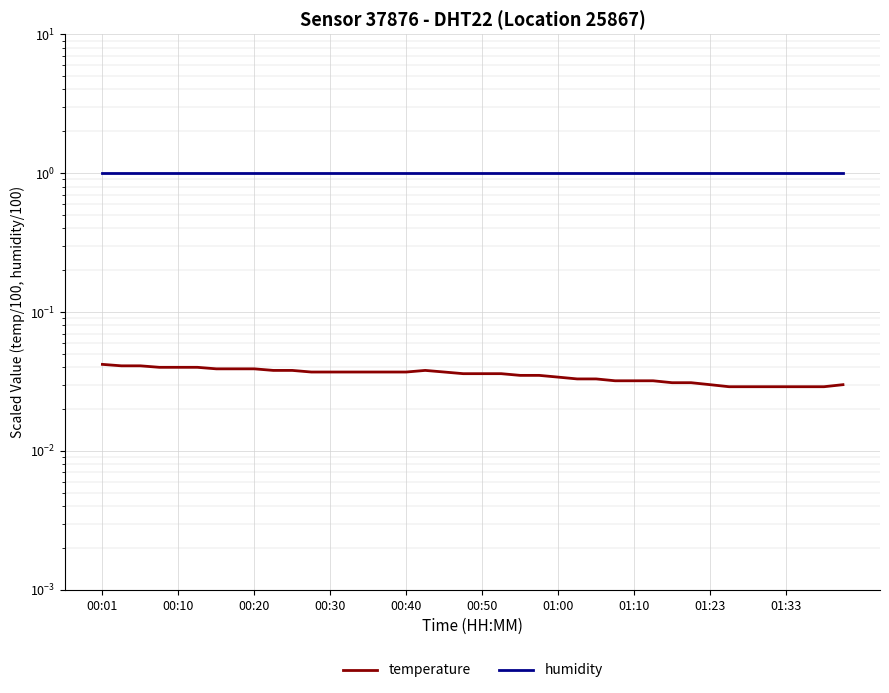

At how many categories does at least one series exceed 0?

40